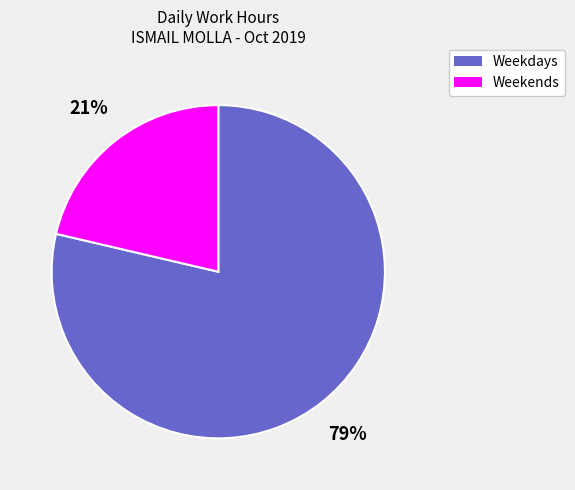

Count the number of slices in the pie.

2